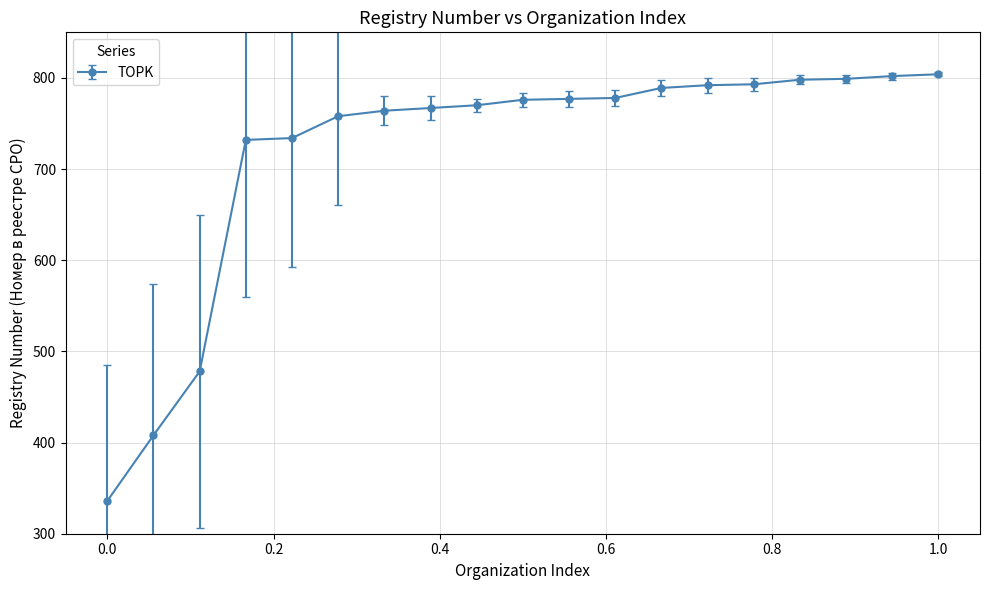

Does the chart display data point markers on the line(s)?

Yes